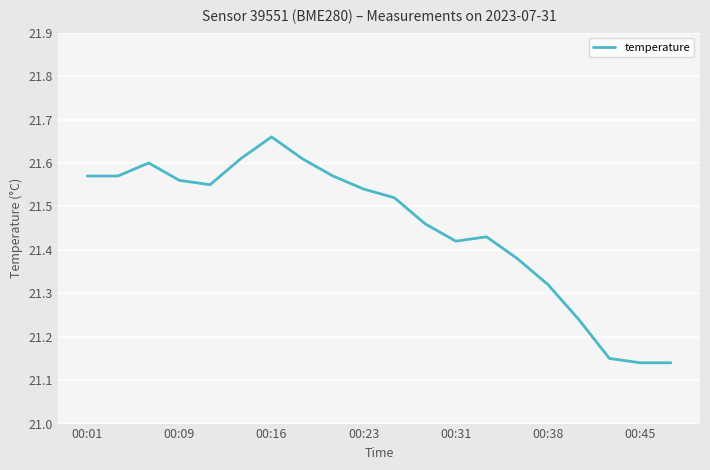

What is the difference between the maximum and minimum values?

0.5